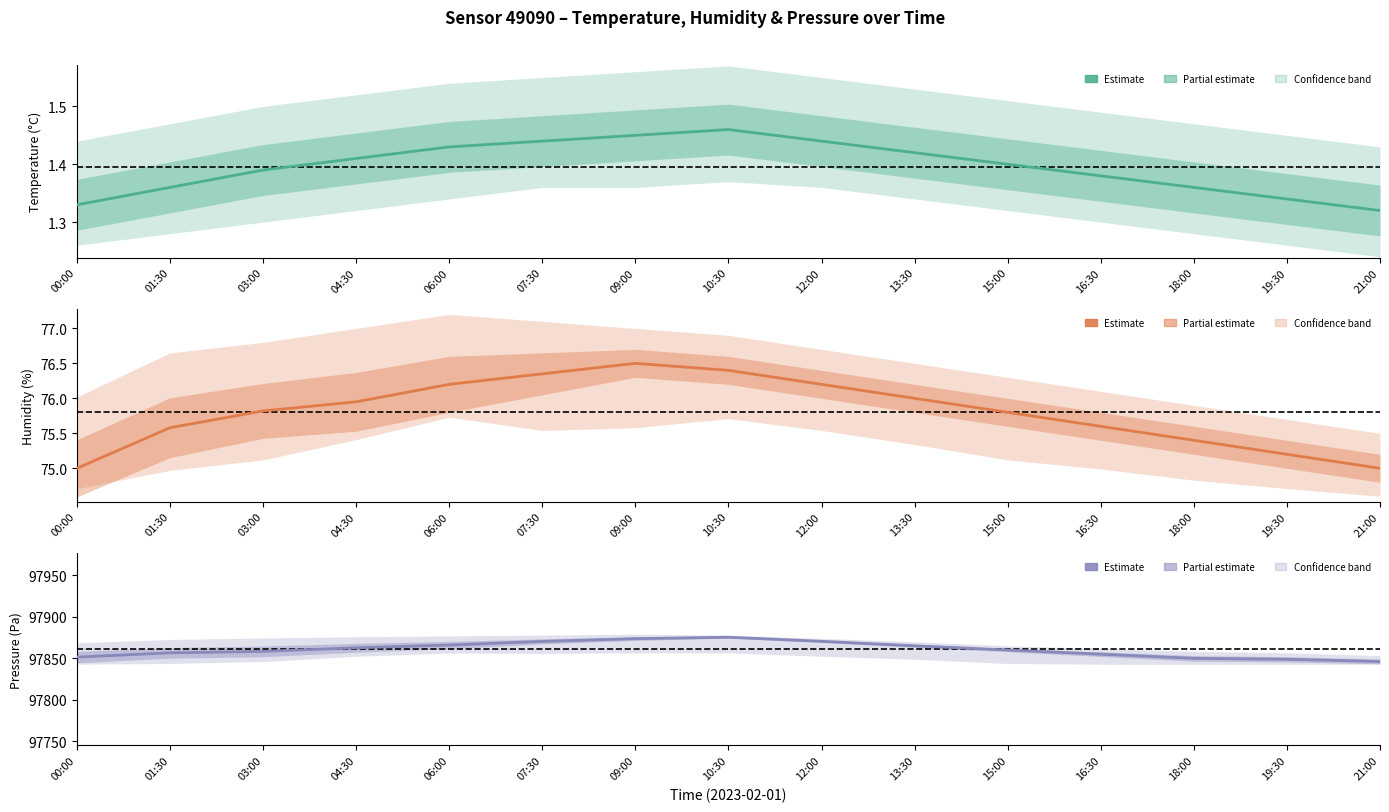

Reading left to right, list all the values displayed in this chart.

temperature estimate: 00:00=1.3	01:30=1.4	03:00=1.4	04:30=1.4	06:00=1.4	07:30=1.4	09:00=1.4	10:30=1.5	12:00=1.4	13:30=1.4	15:00=1.4	16:30=1.4	18:00=1.4	19:30=1.3	21:00=1.3
humidity estimate: 00:00=75.0	01:30=75.6	03:00=75.8	04:30=76.0	06:00=76.2	07:30=76.3	09:00=76.5	10:30=76.4	12:00=76.2	13:30=76.0	15:00=75.8	16:30=75.6	18:00=75.4	19:30=75.2	21:00=75.0
pressure estimate: 00:00=97851.5	01:30=97856.6	03:00=97858.4	04:30=97862.7	06:00=97866.0	07:30=97870.4	09:00=97873.7	10:30=97875.4	12:00=97870.5	13:30=97865.1	15:00=97860.0	16:30=97855.0	18:00=97850.0	19:30=97848.9	21:00=97846.2